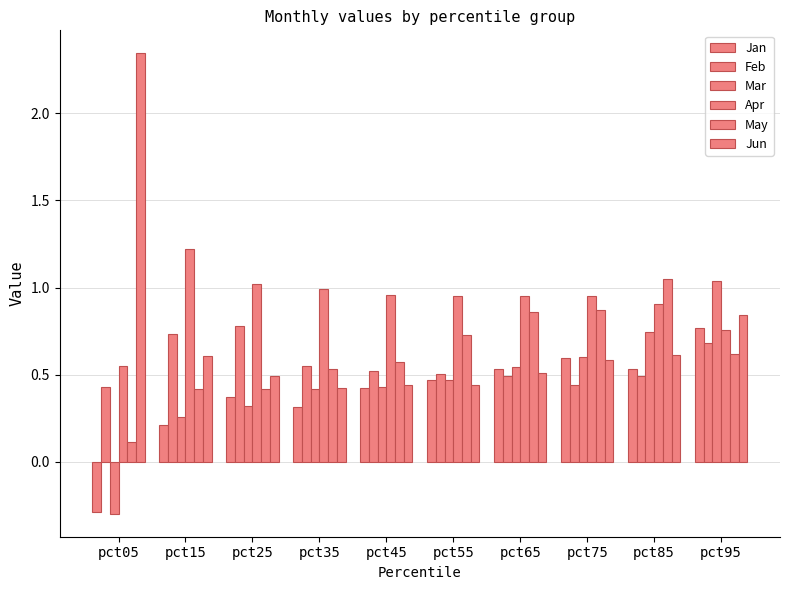

How many categories are shown in the chart?

10